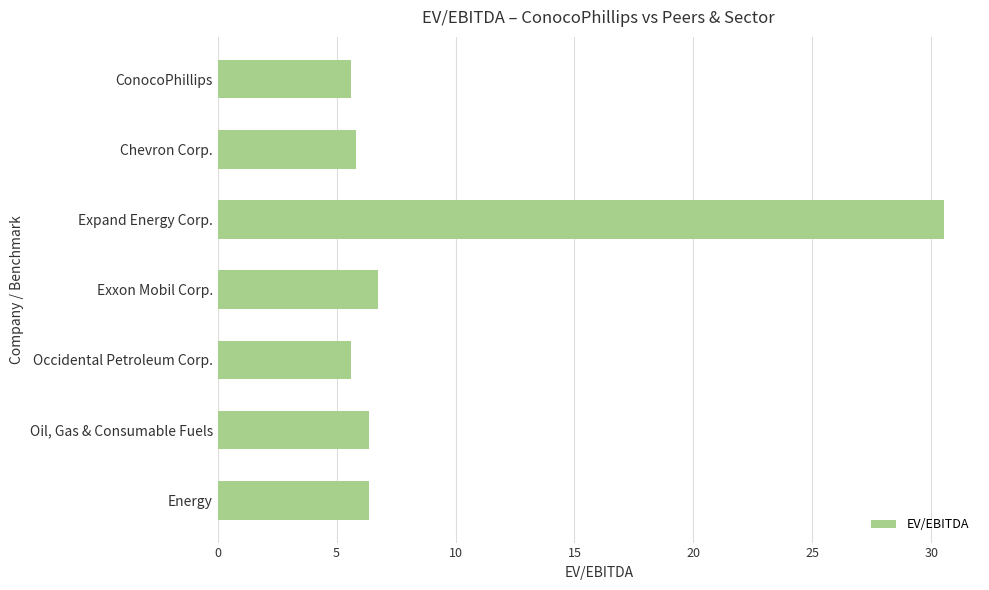

What is the sum of the values at Exxon Mobil Corp. and ConocoPhillips?

12.4